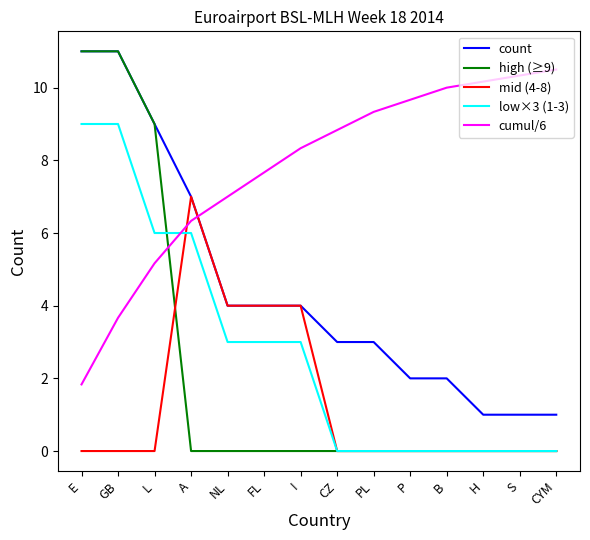

What position from the right is I?

8